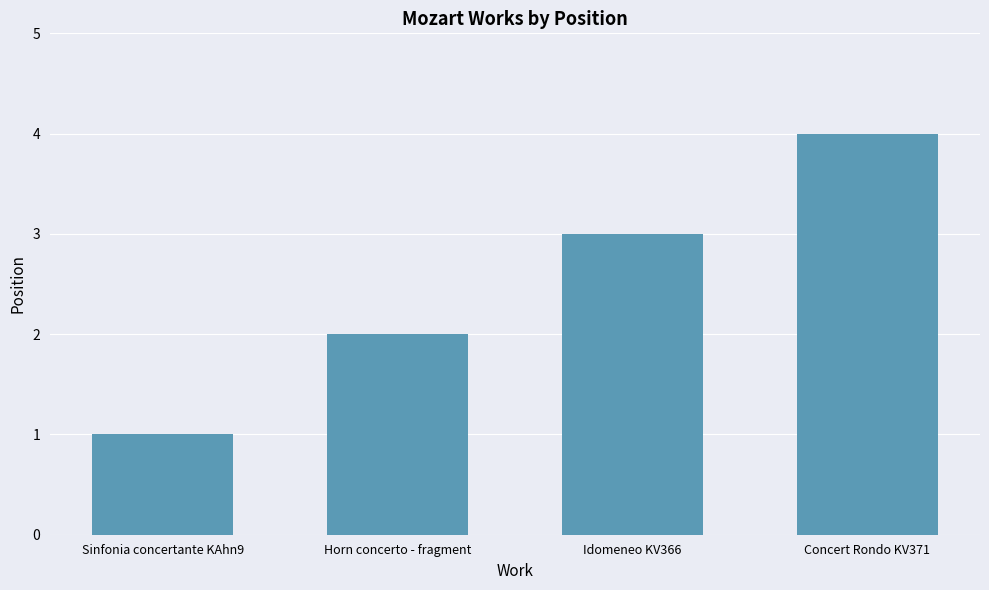

Rank the categories by value from lowest to highest.

Sinfonia concertante KAhn9, Horn concerto - fragment, Idomeneo KV366, Concert Rondo KV371